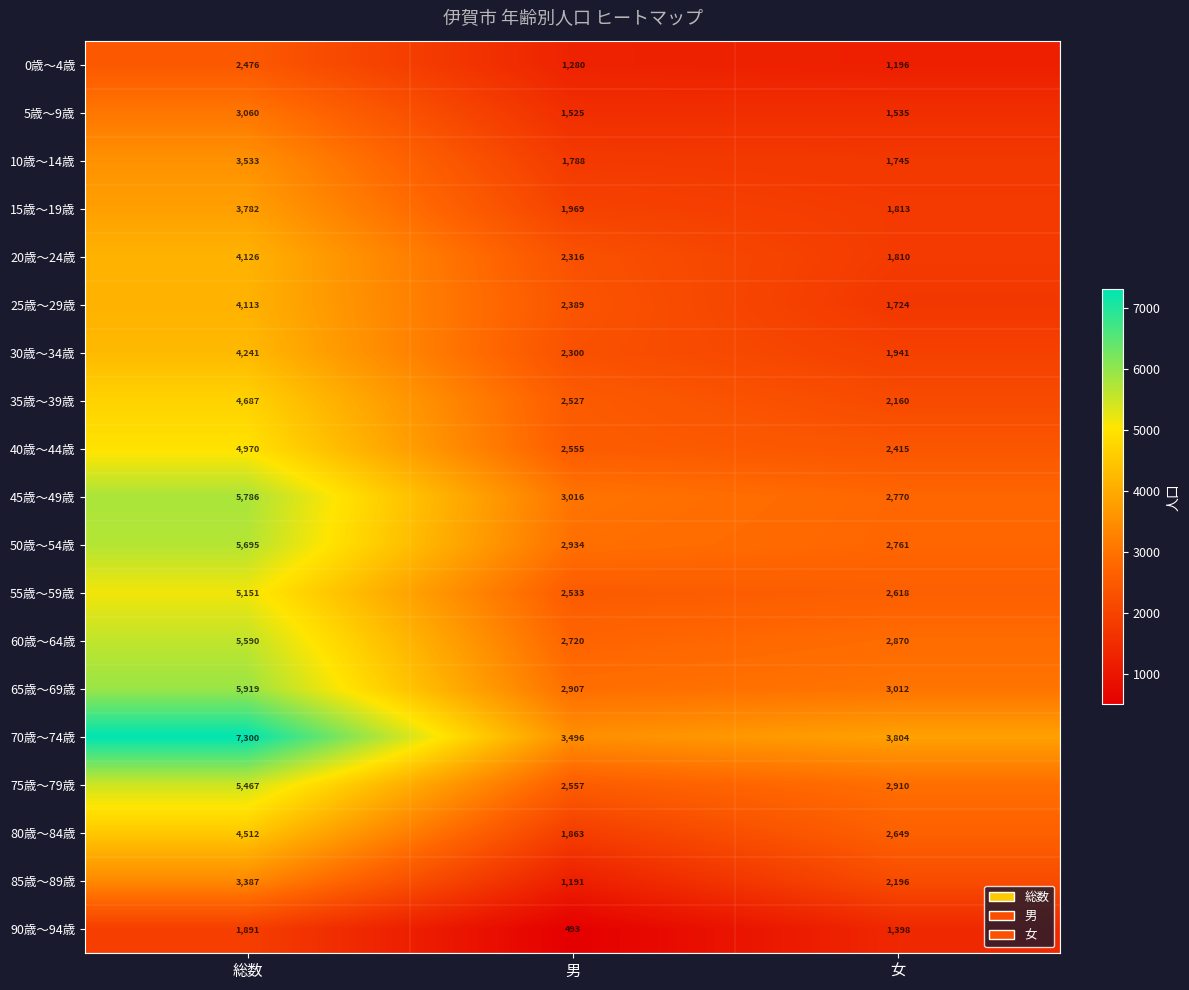

Rank the categories by 45歳～49歳 value from highest to lowest.

総数, 男, 女